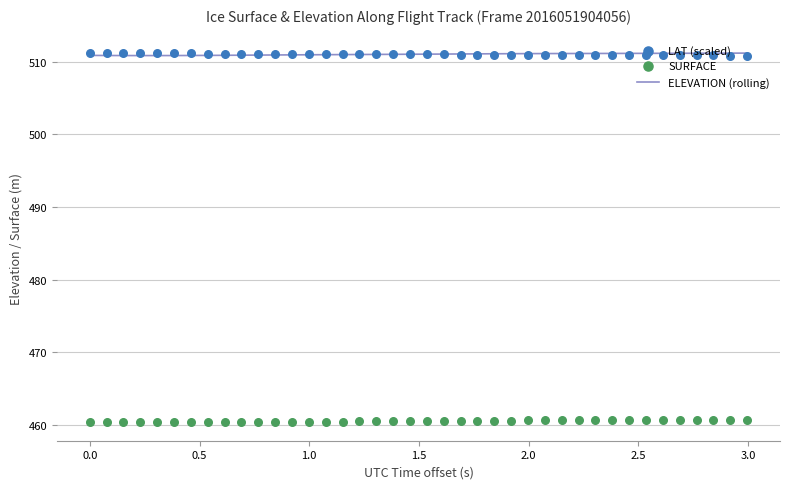

At how many categories does at least one series exceed 488?

40